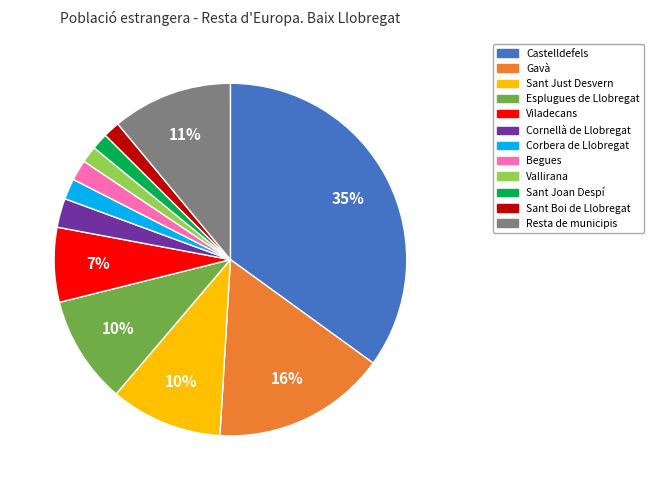

What is the largest slice in the pie chart?

Castelldefels